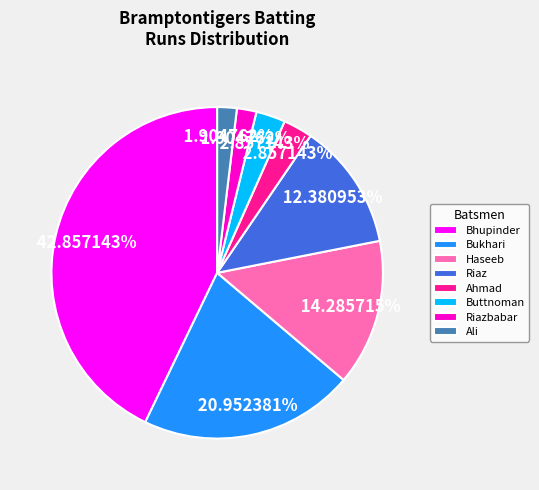

Between Riazbabar and Bhupinder, which is larger?

Bhupinder